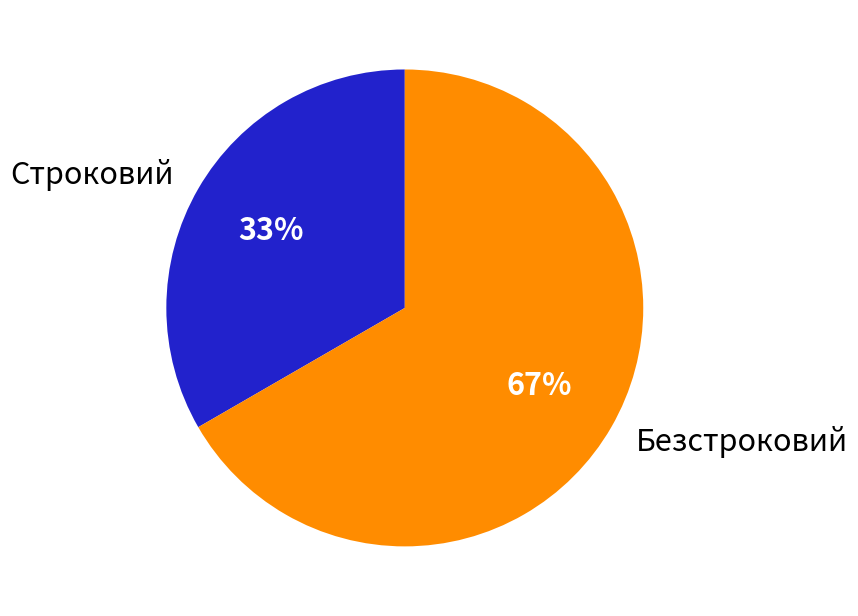

Is it true that Безстроковий is 67% of the pie?

True